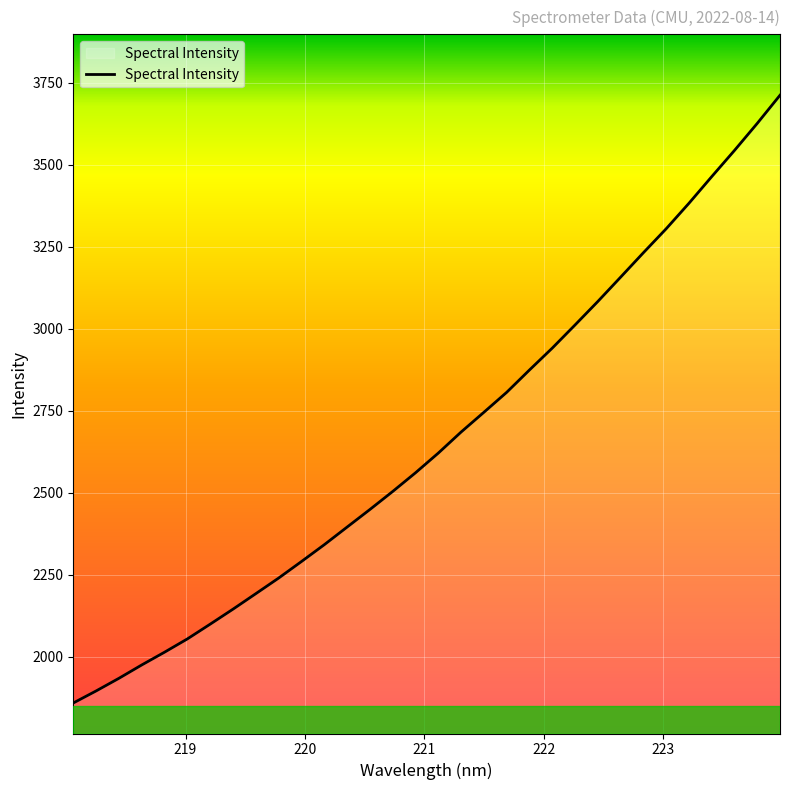

What is the difference between the maximum and minimum values?

1852.0